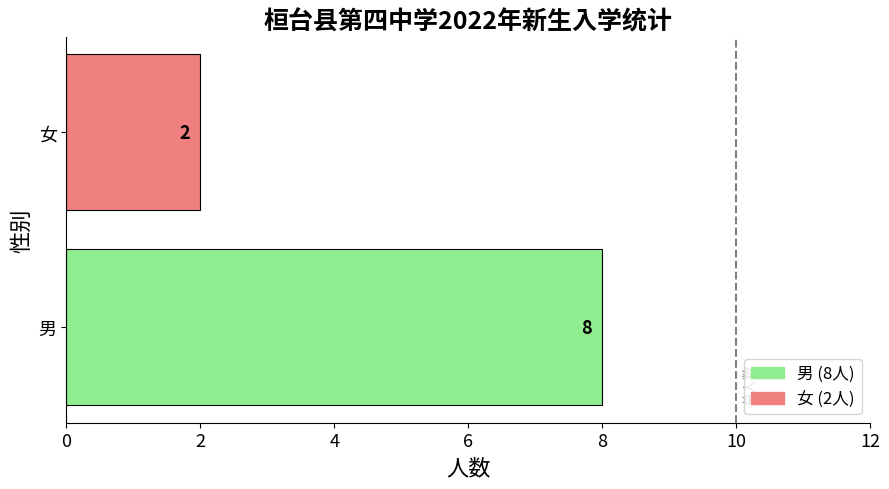

How many data points does each series have?

2